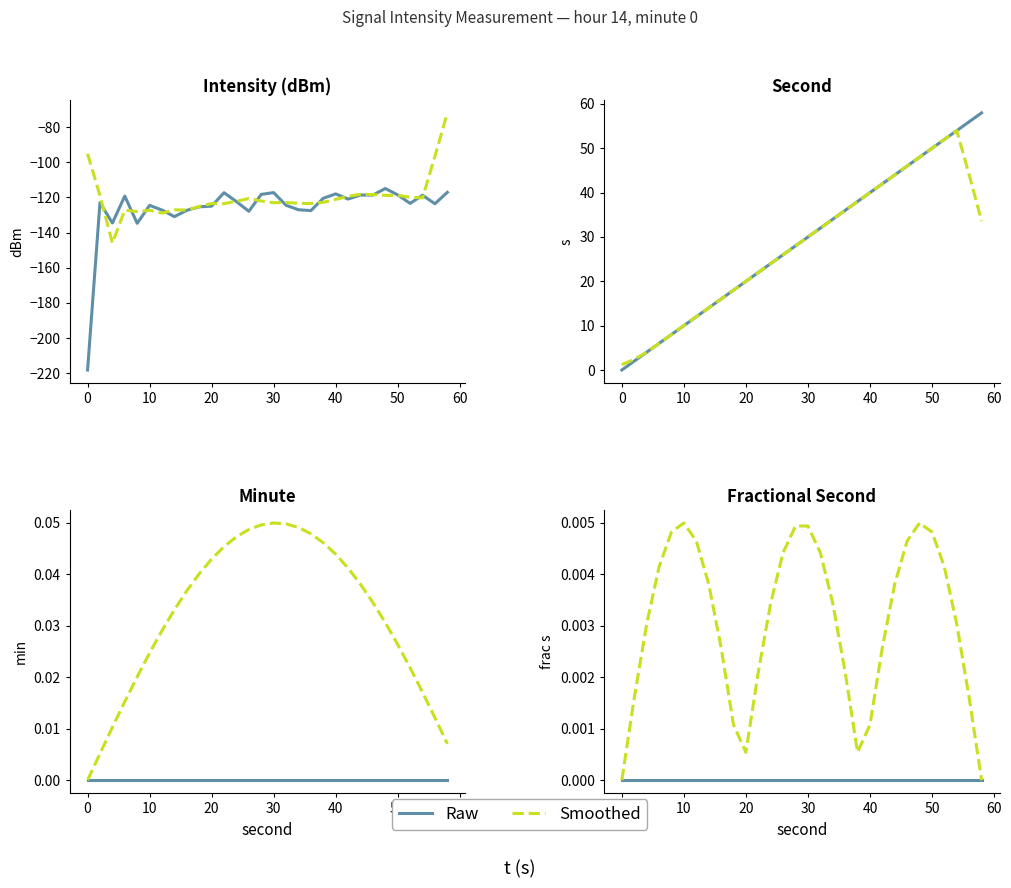

Reading left to right, extract all data points from this chart.

intensity(dBm): 0=-218.2	2=-123.0	4=-134.6	6=-119.2	8=-134.7	10=-124.5	12=-127.2	14=-130.9	16=-127.3	18=-125.3	20=-125.0	22=-117.3	24=-122.4	26=-127.9	28=-118.3	30=-117.3	32=-124.5	34=-127.0	36=-127.5	38=-120.5	40=-118.0	42=-120.9	44=-118.6	46=-118.7	48=-114.9	50=-118.5	52=-123.4	54=-118.8	56=-123.6	58=-117.1
second: 0=0.0	2=2.0	4=4.0	6=6.0	8=8.0	10=10.0	12=12.0	14=14.0	16=16.0	18=18.0	20=20.0	22=22.0	24=24.0	26=26.0	28=28.0	30=30.0	32=32.0	34=34.0	36=36.0	38=38.0	40=40.0	42=42.0	44=44.0	46=46.0	48=48.0	50=50.0	52=52.0	54=54.0	56=56.0	58=58.0